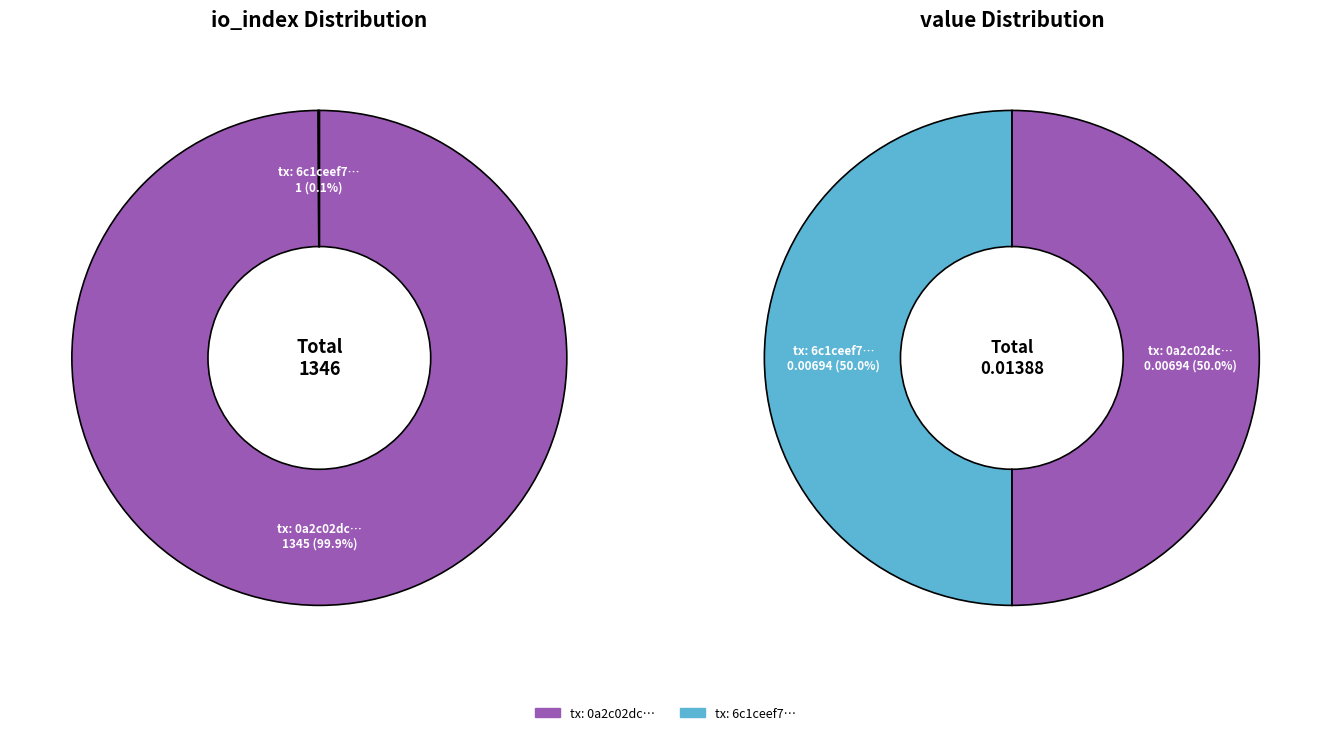

To the nearest percent, what is the average slice percentage?

50%